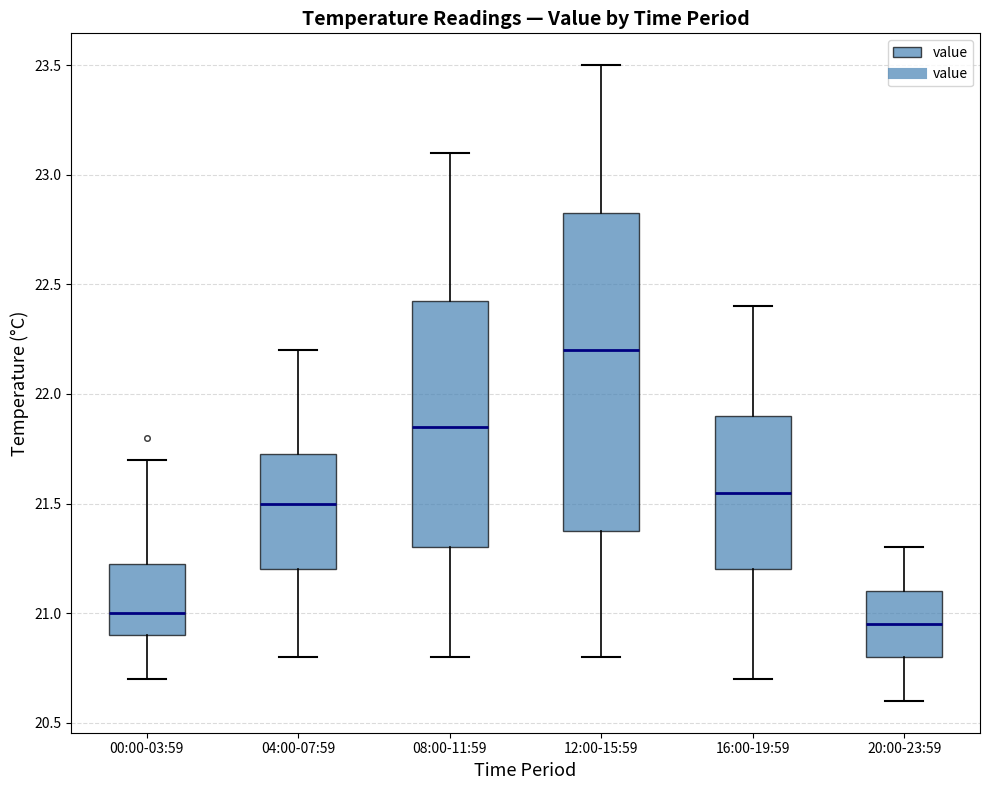

Which box's median line is the lowest?

20:00-23:59